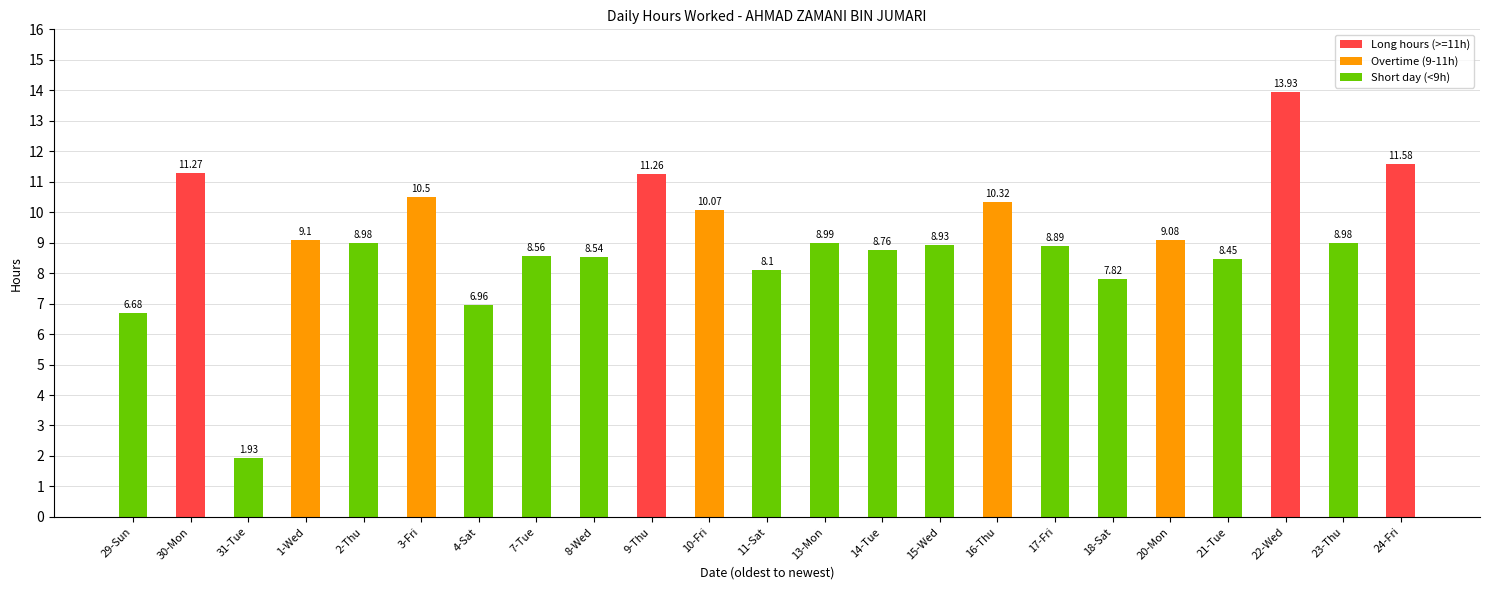

Approximately how many times larger is the value at 16-Thu compared to 14-Tue?

1.2